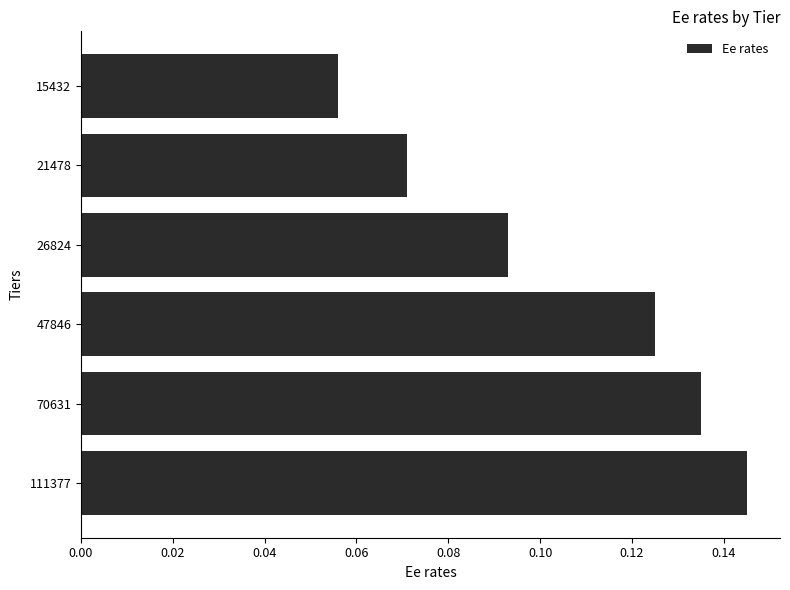

List the labels in order of value, largest first.

111377, 70631, 47846, 26824, 21478, 15432